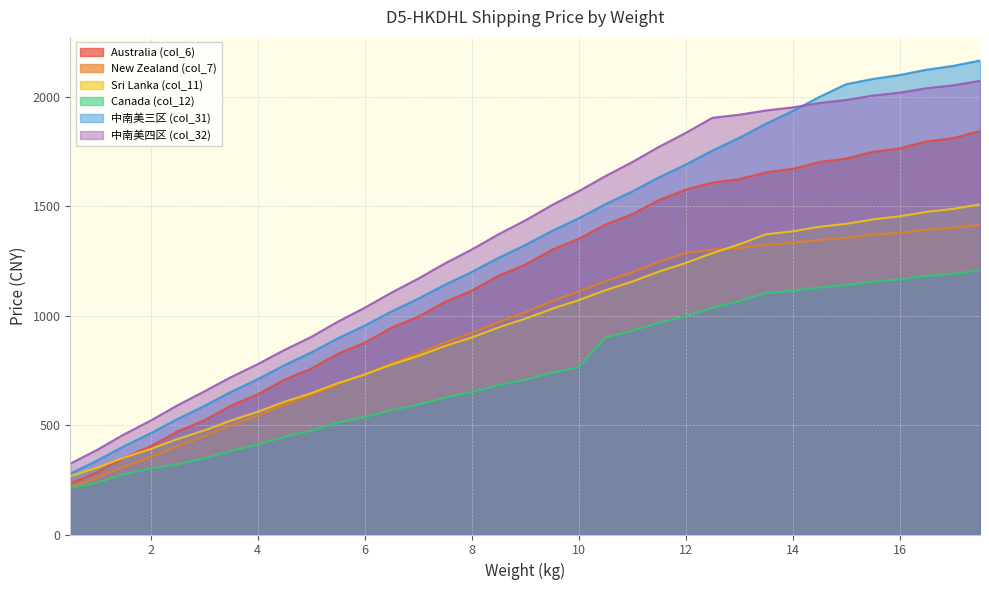

What are all the series names shown in the legend?

Australia (col_6), New Zealand (col_7), Sri Lanka (col_11), Canada (col_12), 中南美三区 (col_31), 中南美四区 (col_32)